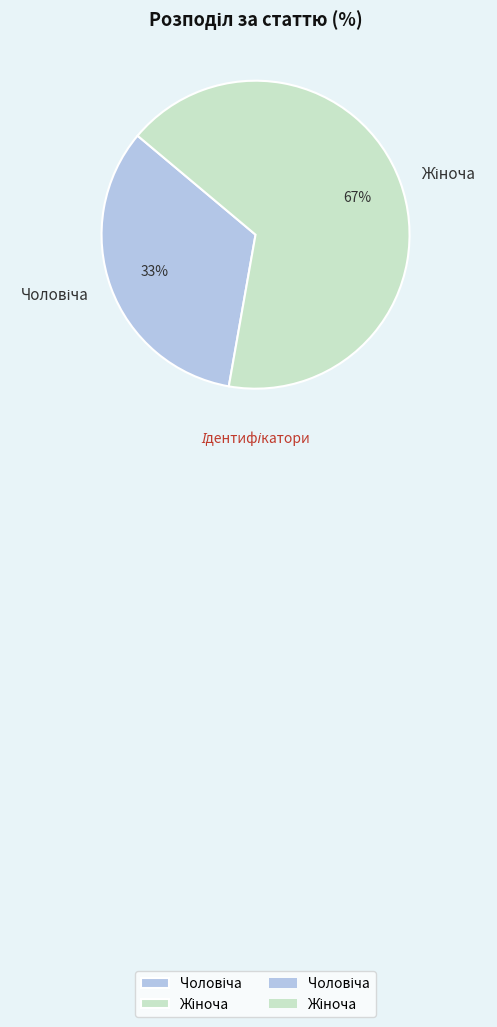

Is there any slice that represents more than half of the pie?

Yes